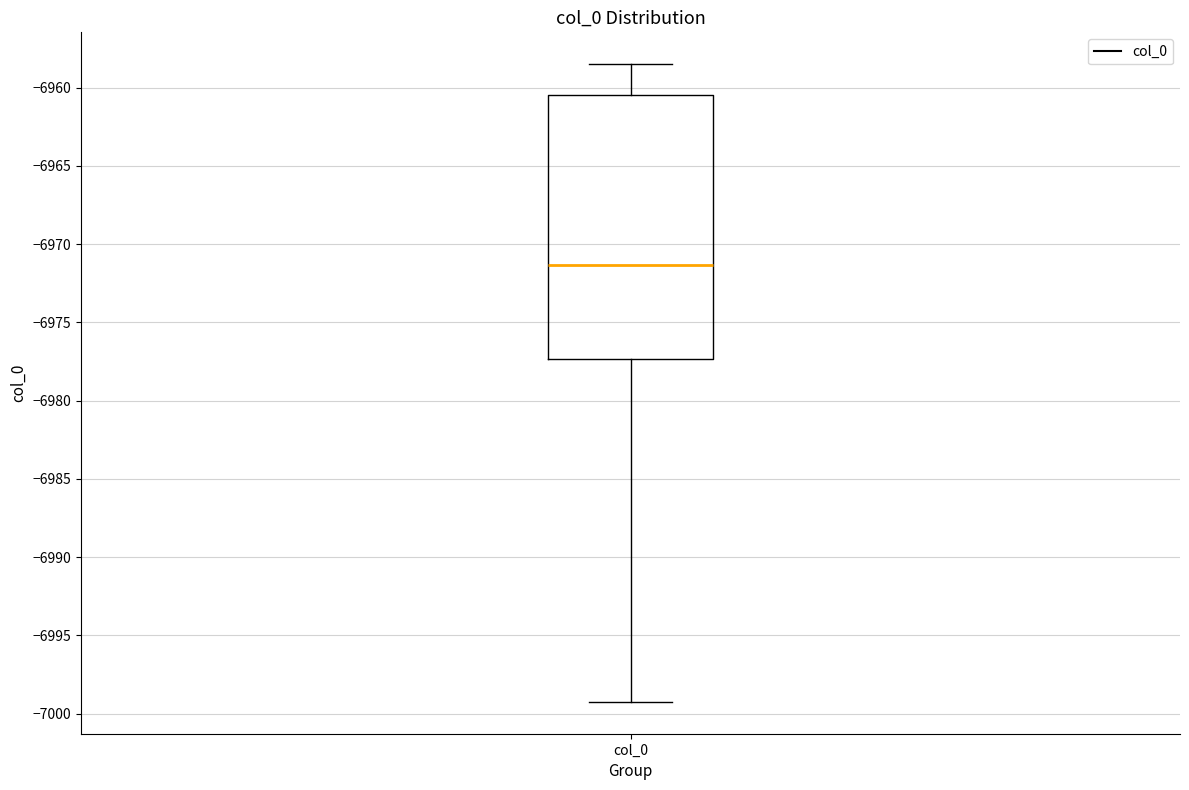

Read this box plot against the y-axis: the position of the median line, the range covered by the box, and the ends of both whiskers. The values are not printed on the chart, so give them approximately, as read against the axis.

median -6971.5, box -6977.5 to -6960.5, whiskers -6999.0 to -6958.5